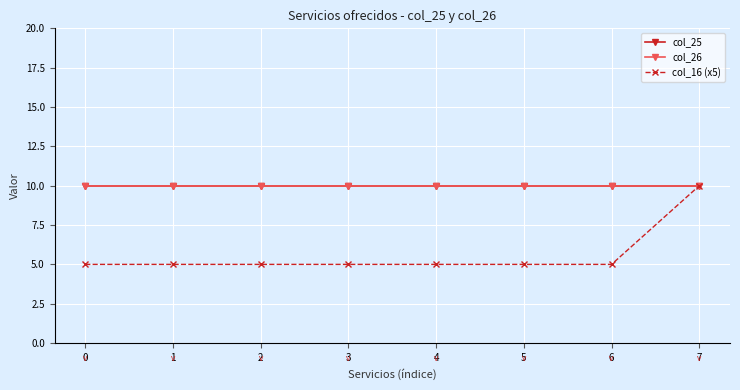

What is the sum of the col_16 (x5) values at 6 and 7?

15